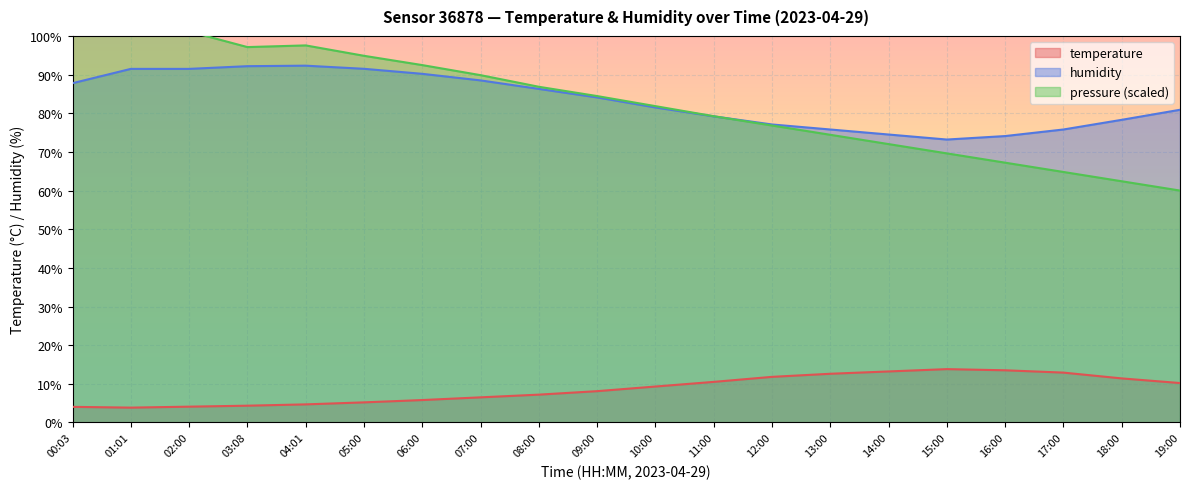

Which series ends up on top after the final intersection of humidity and pressure_norm?

humidity